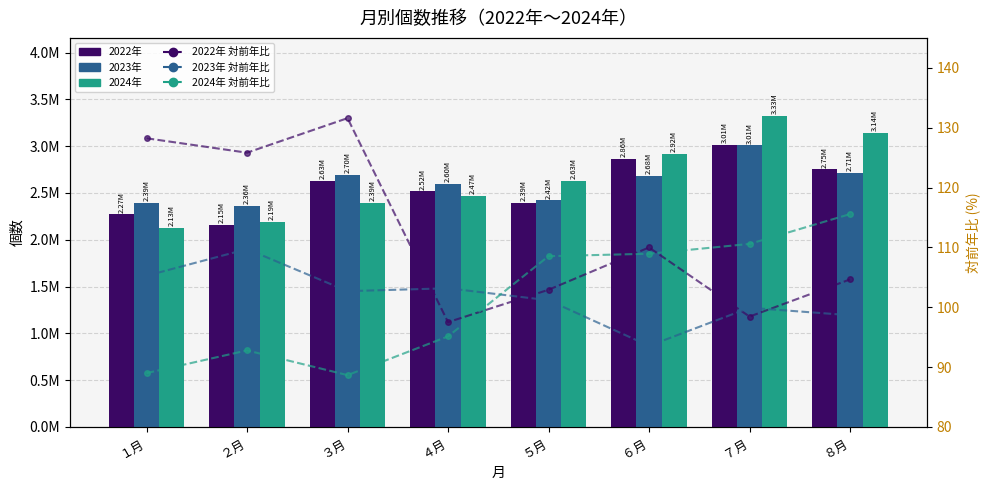

Which series has the largest total across all categories?

2024年